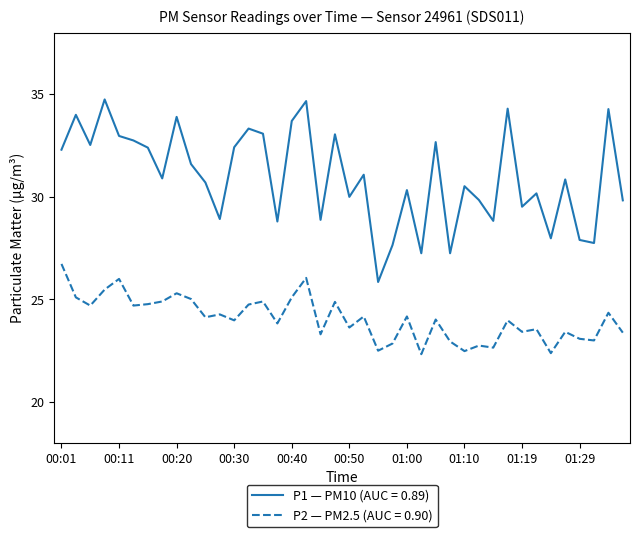

Which series has the widest spread of values?

P1 — PM10 (AUC = 0.89)